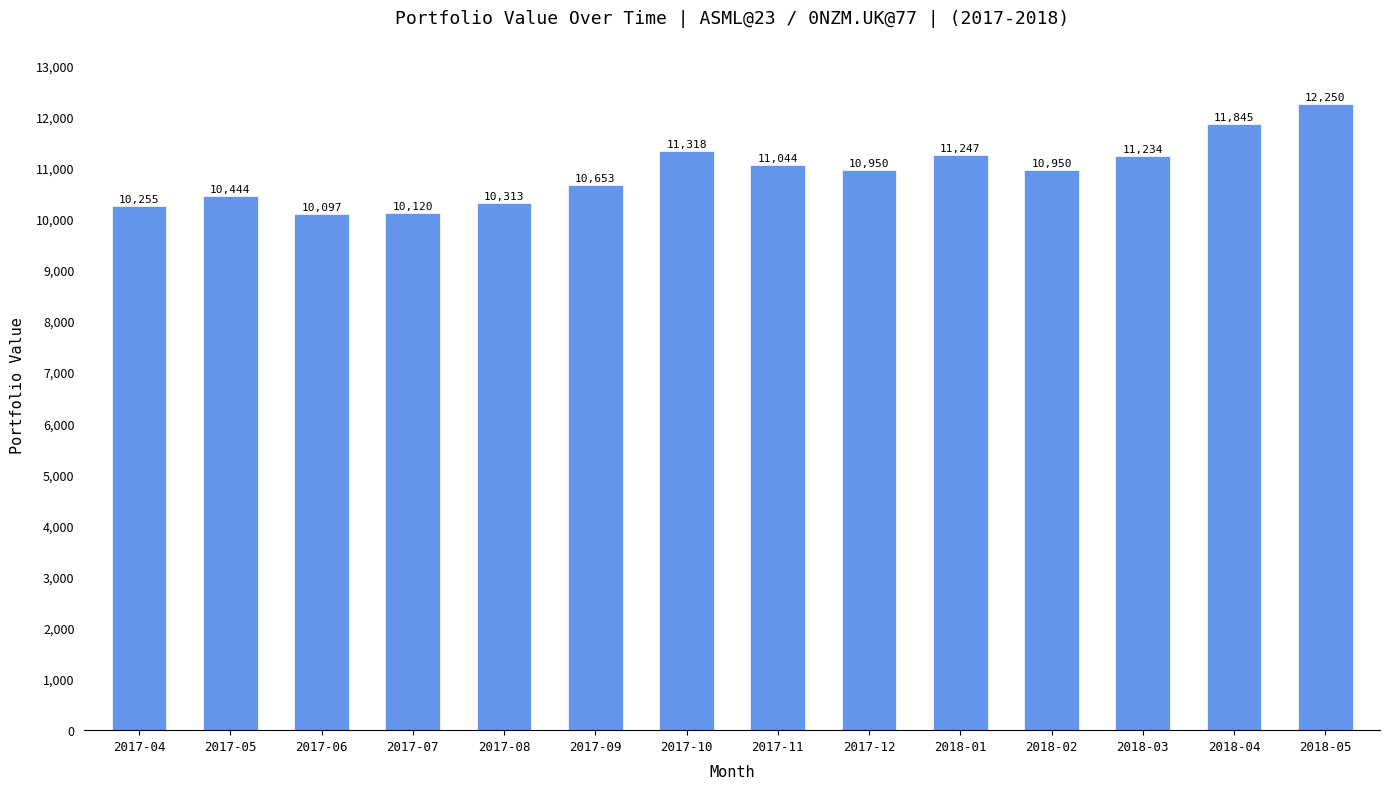

What is the approximate value at 2017-09?

10653.1